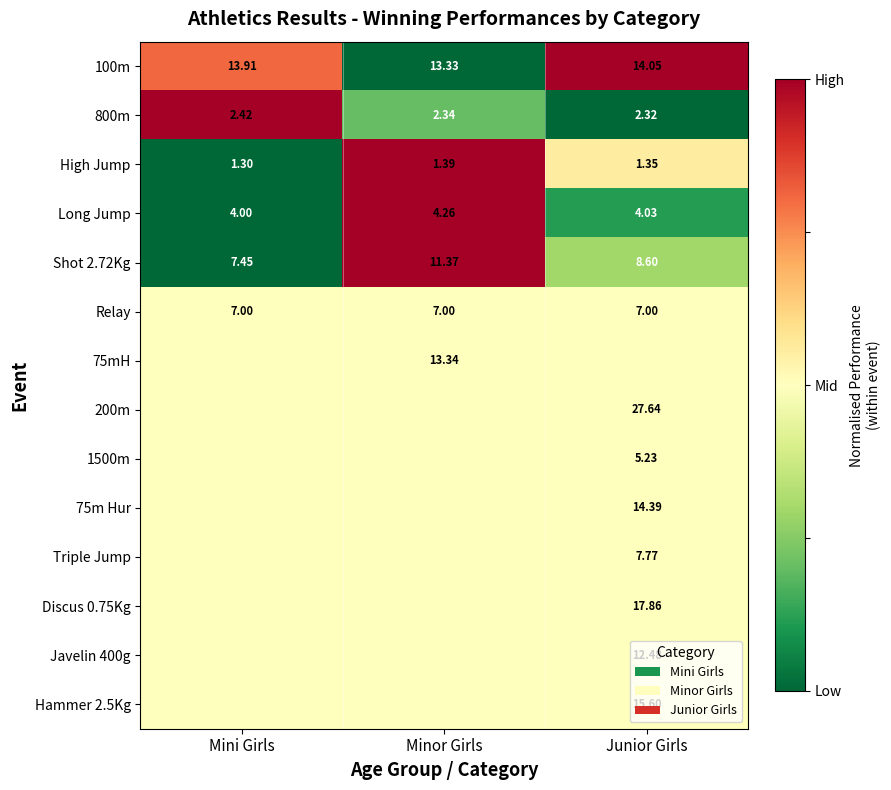

List the labels in order of High Jump value, largest first.

Minor Girls, Junior Girls, Mini Girls